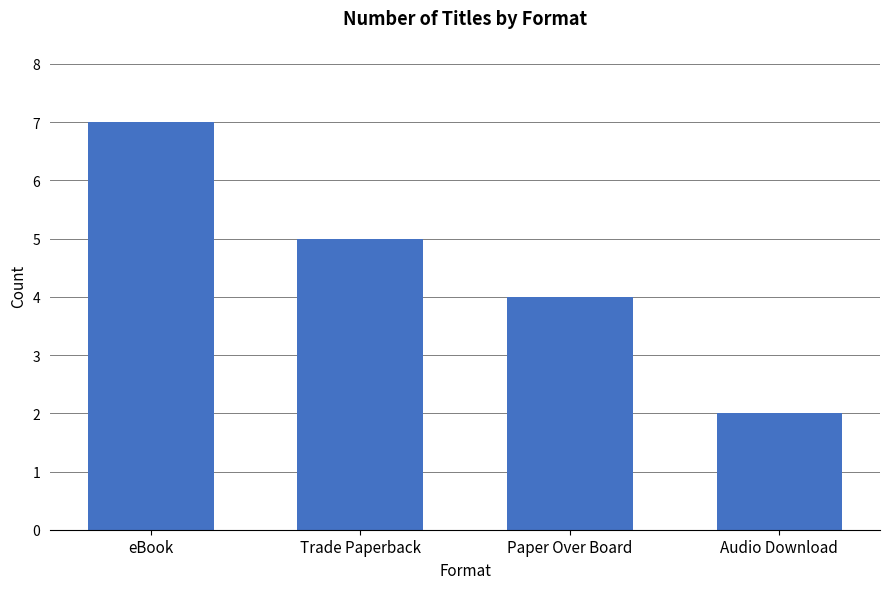

What is the approximate value at Trade Paperback?

5